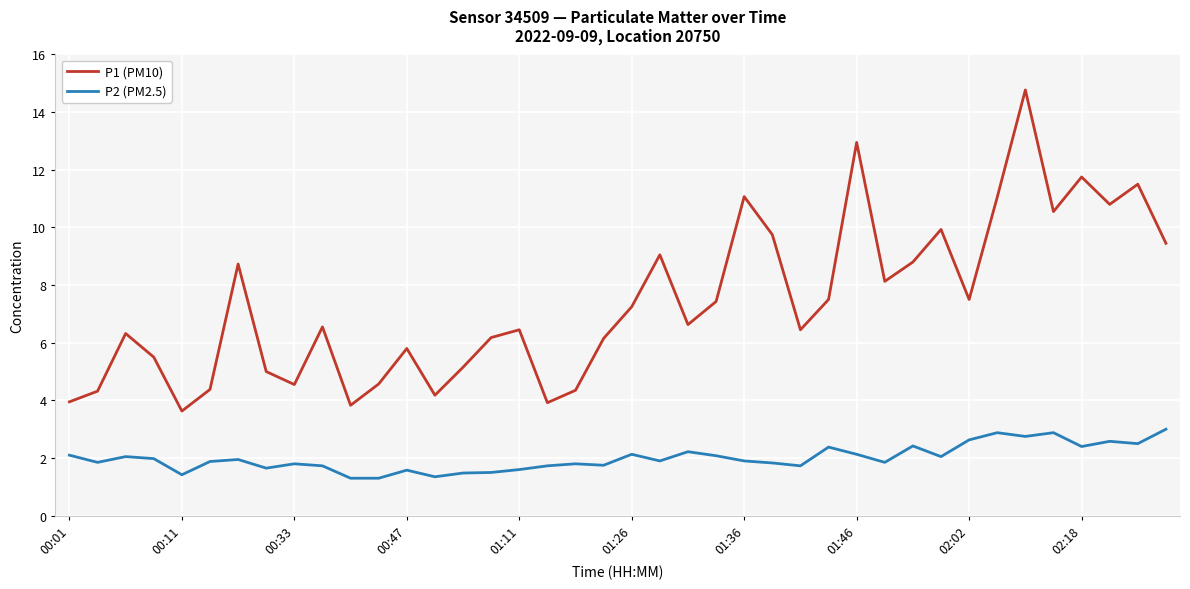

What is the difference between the maximum and minimum values in the P2 (PM2.5) series?

1.7